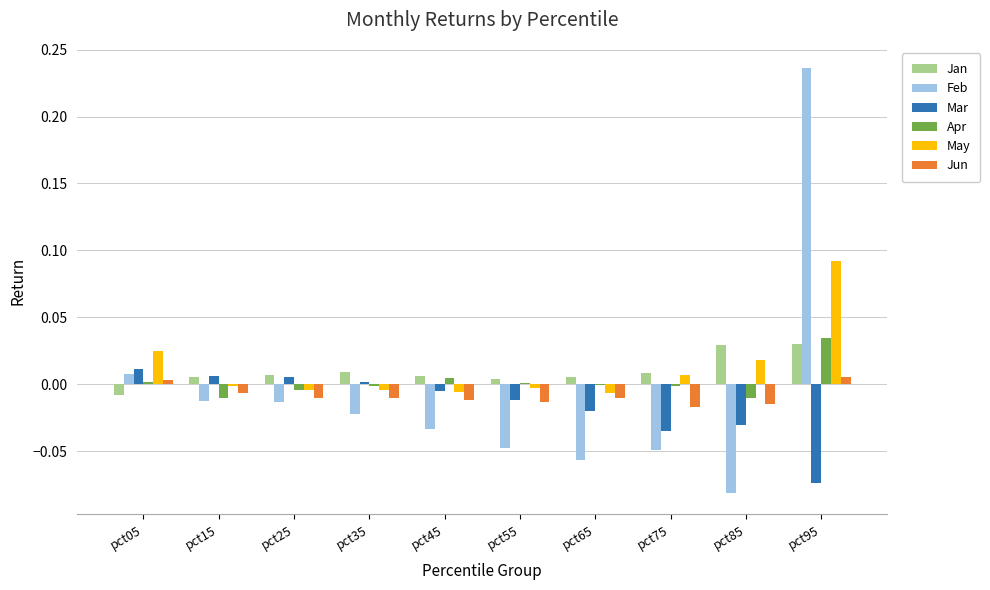

At which category is the sum across all series the highest?

pct95